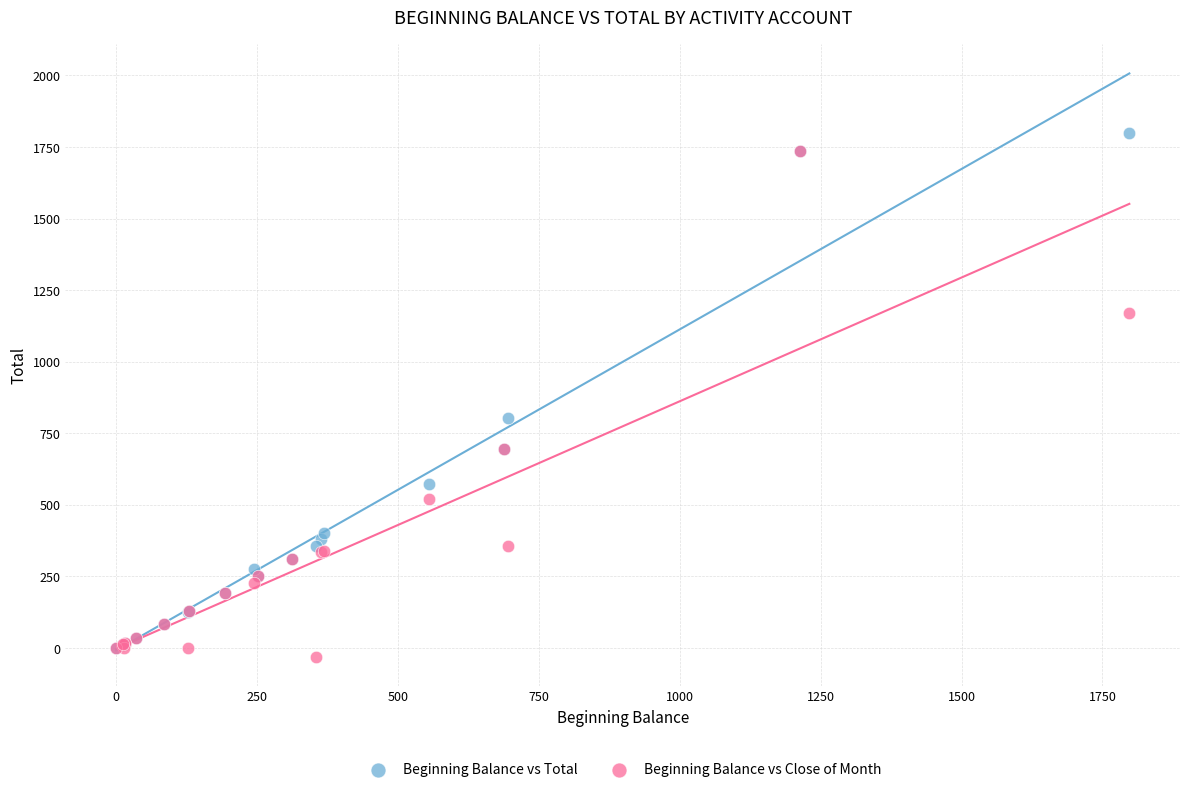

In the Beginning Balance vs Close of Month series, what Y value is closest to 852?

693.9